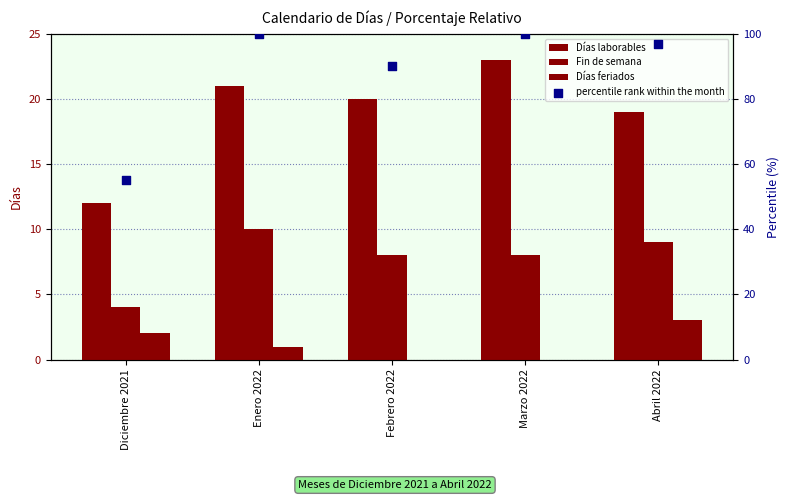

What is the total value across all series at Diciembre 2021?

73